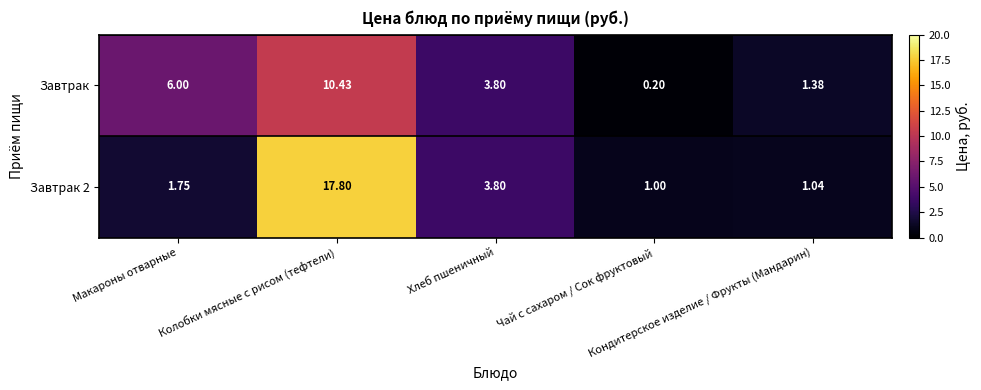

At Кондитерское изделие / Фрукты (Мандарин), list the series in order from largest to smallest.

Завтрак, Завтрак 2